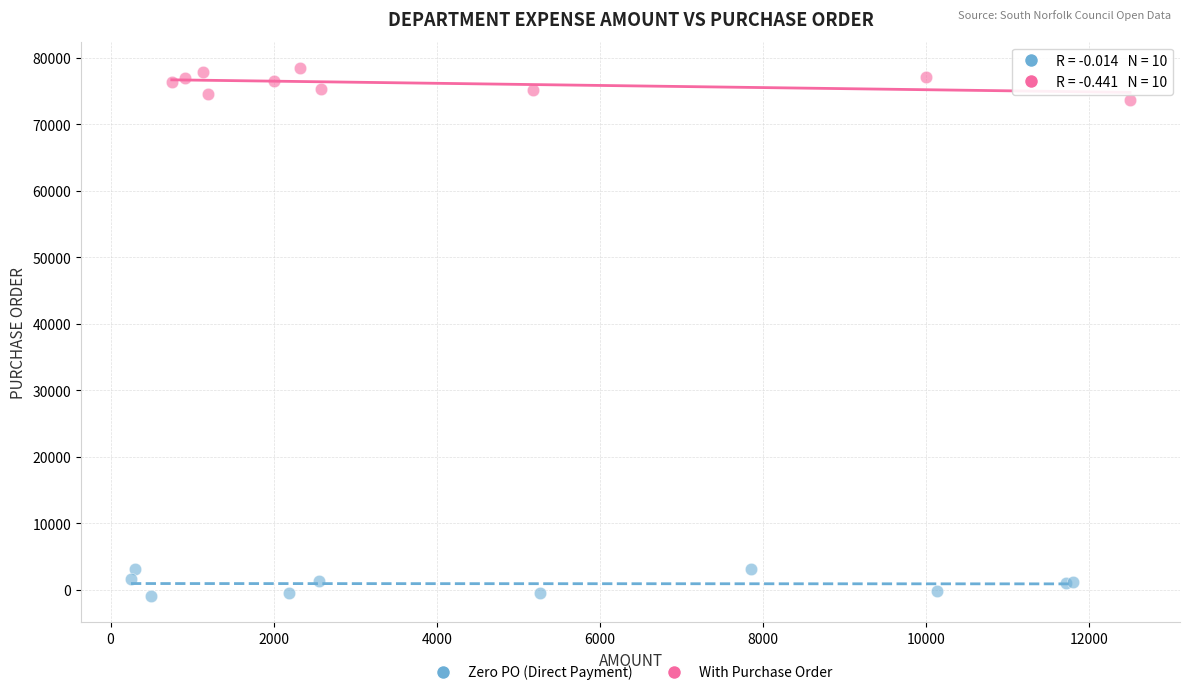

Which series contains the lowest Y value?

Zero PO (Direct Payment)